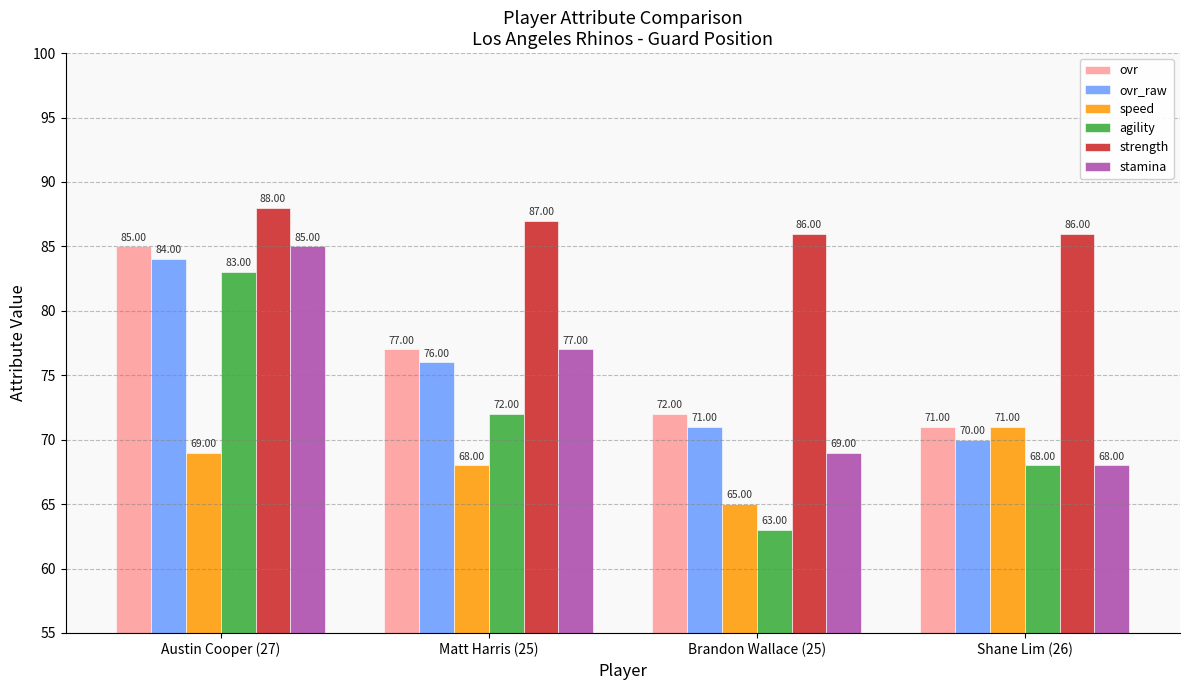

How many groups of bars are there?

4